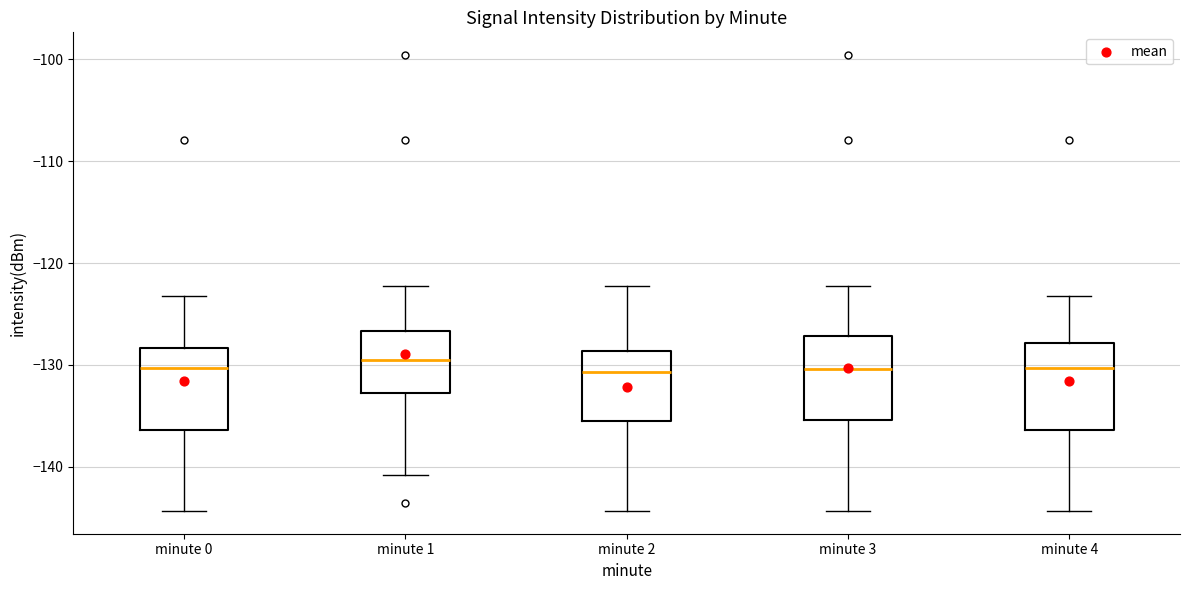

Reading left to right, read every box against the y-axis: the position of its median line, the range the box covers, and the ends of its whiskers. The values are not printed on the chart, so give them approximately, as read against the axis.

minute 0: median -130, box -136 to -128, whiskers -144 to -123
minute 1: median -129, box -133 to -127, whiskers -141 to -122
minute 2: median -131, box -136 to -129, whiskers -144 to -122
minute 3: median -130, box -135 to -127, whiskers -144 to -122
minute 4: median -130, box -136 to -128, whiskers -144 to -123